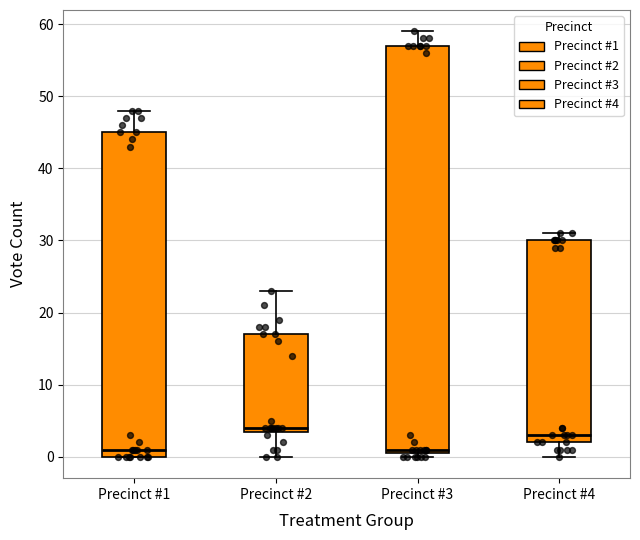

Reading left to right, read every box against the y-axis: the position of its median line, the range the box covers, and the ends of its whiskers. The values are not printed on the chart, so give them approximately, as read against the axis.

Precinct #1: median 1, box 0 to 45, whiskers 0 to 48
Precinct #2: median 4 (just above the box's lower edge), box 4 to 17, whiskers 0 to 23
Precinct #3: median 1 (just above the box's lower edge), box 1 to 57, whiskers 0 to 59
Precinct #4: median 3, box 2 to 30, whiskers 0 to 31